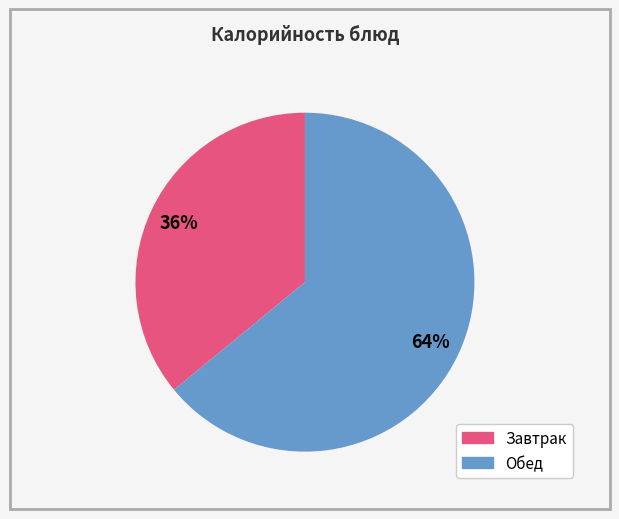

To the nearest percent, what is the difference between the largest and smallest slice percentages?

28%